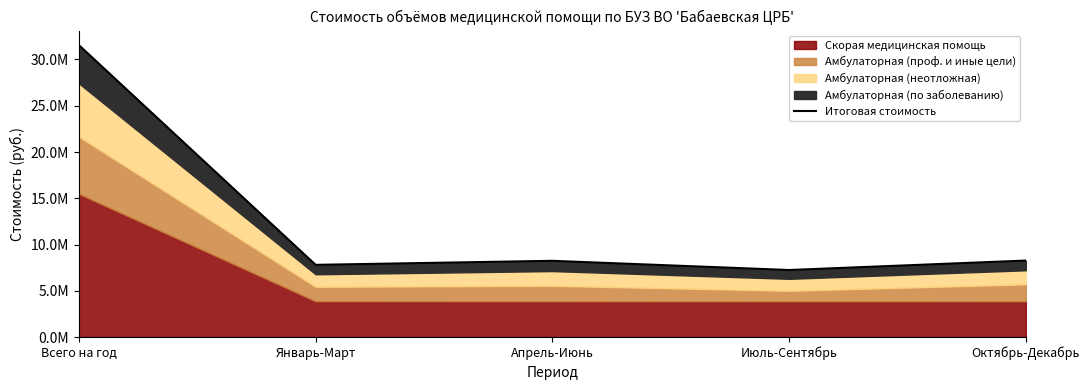

Which category has the lowest value across all series?

Июль-Сентябрь